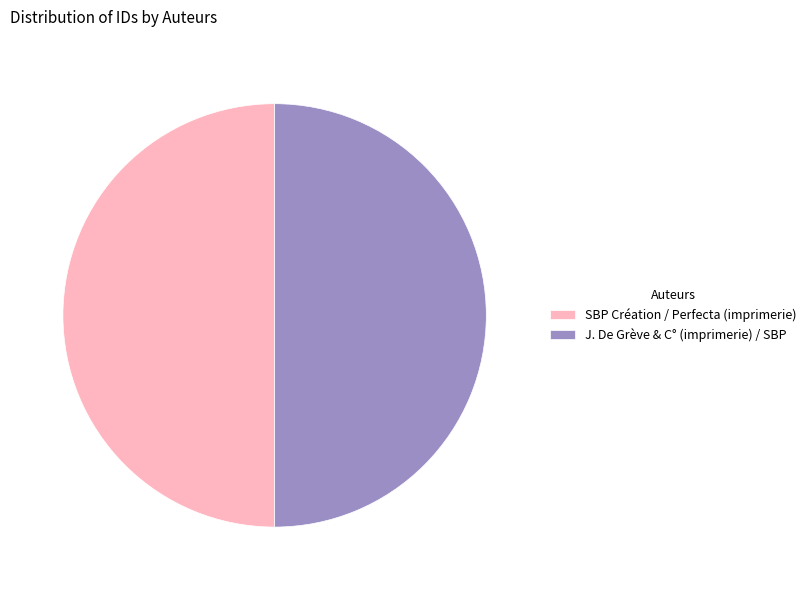

The SBP Création / Perfecta (imprimerie) slice represents 41% of the pie. True or false?

False